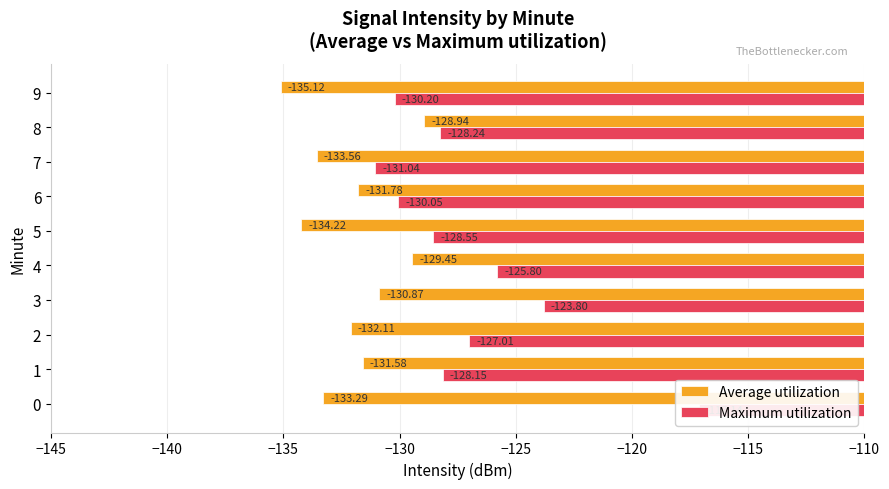

How many data points in Maximum utilization are above -128?

4